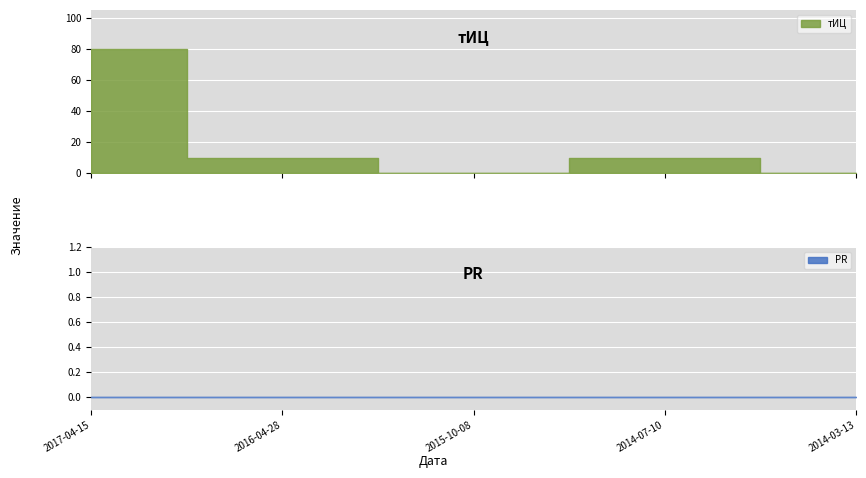

List the series in order of their peak value, lowest first.

PR, тИЦ